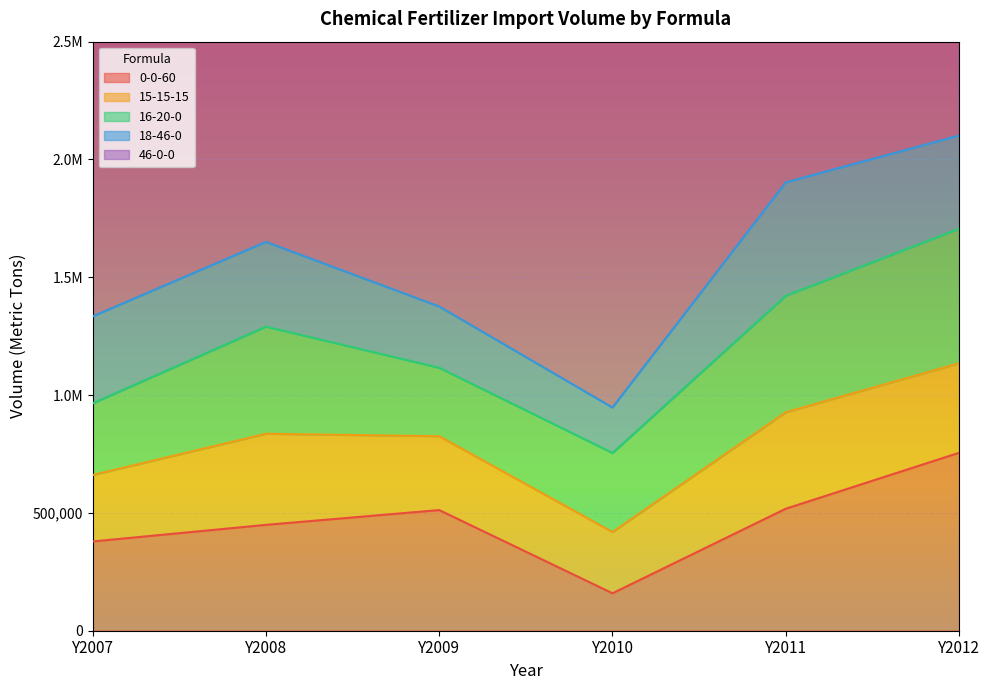

At how many categories does at least one series exceed 1009698?

6